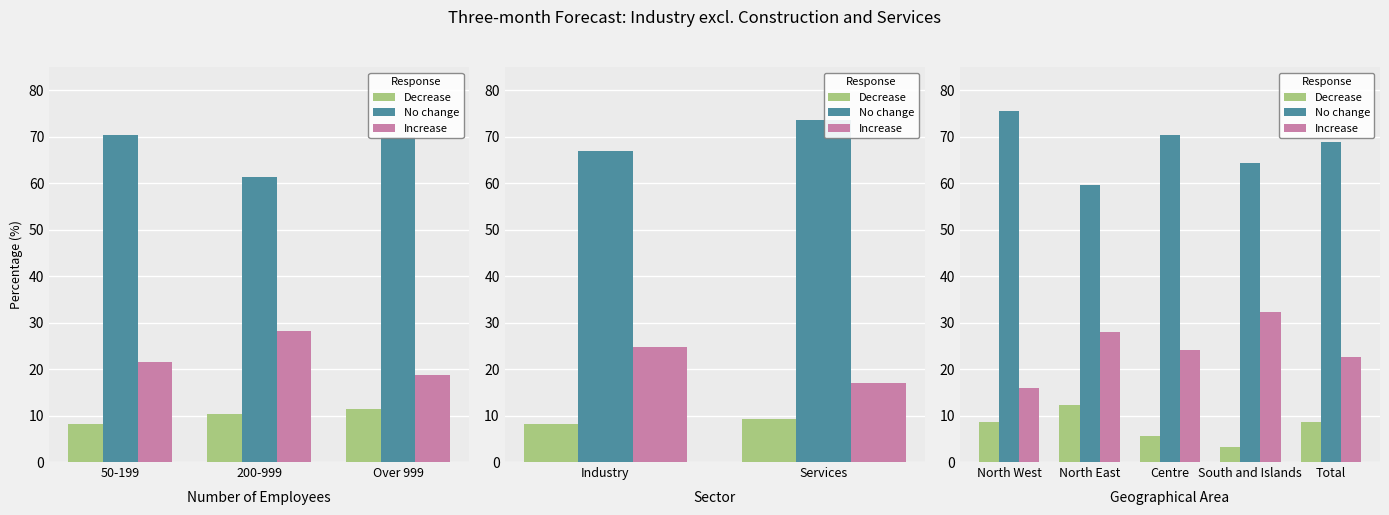

Which series changed the most between North West and South and Islands?

Increase